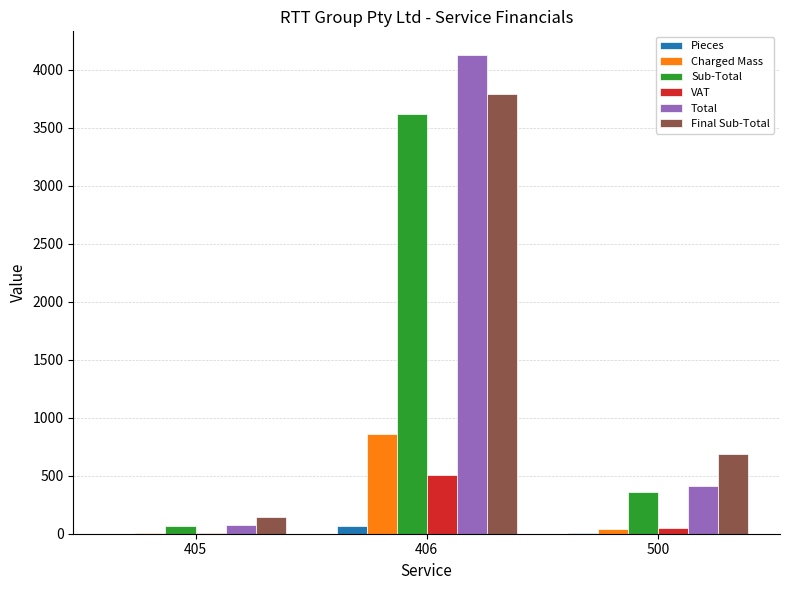

Are the bars horizontal?

No